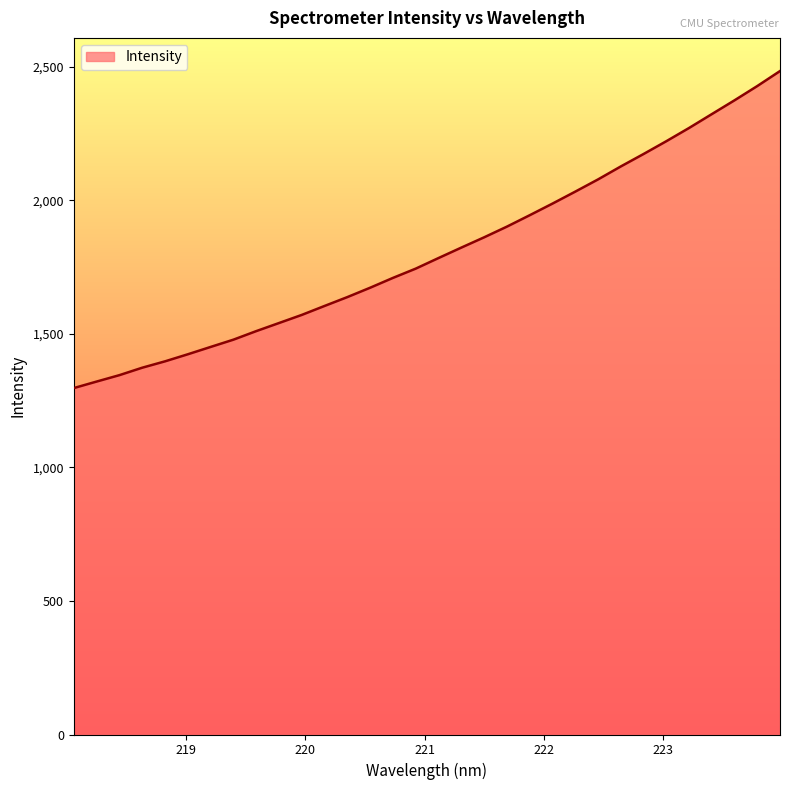

What is the sum of all values?

57875.7